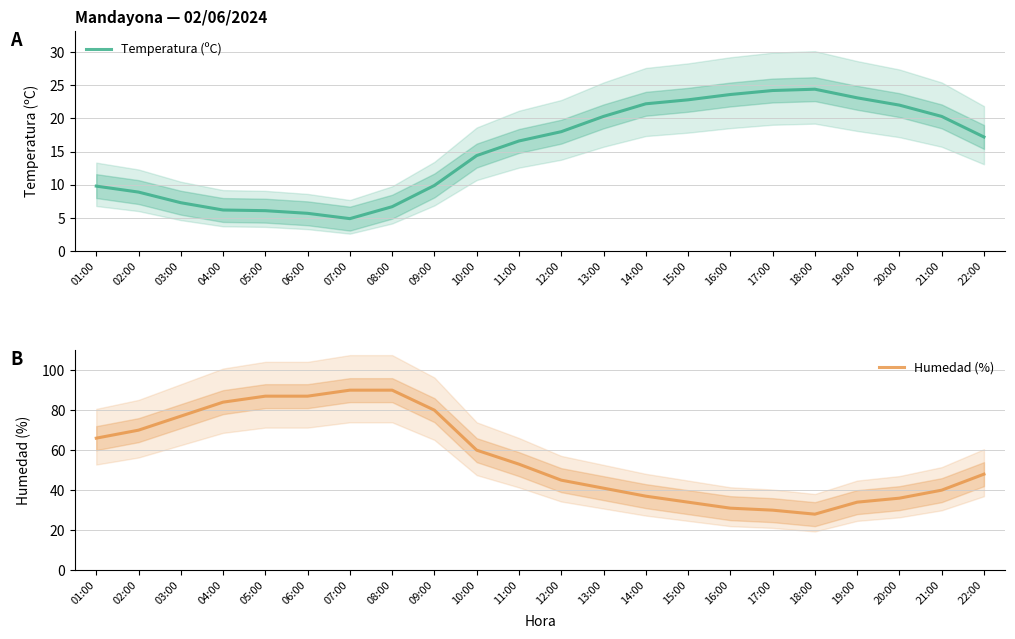

True or false: Temperatura (ºC) and Humedad (%) intersect in this chart.

False